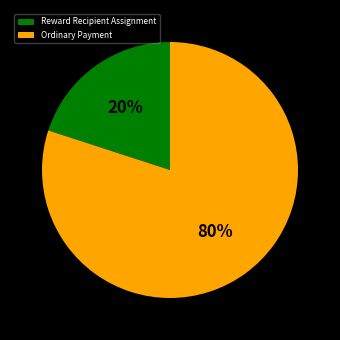

Is the sum of Reward Recipient Assignment and Ordinary Payment greater than half?

Yes